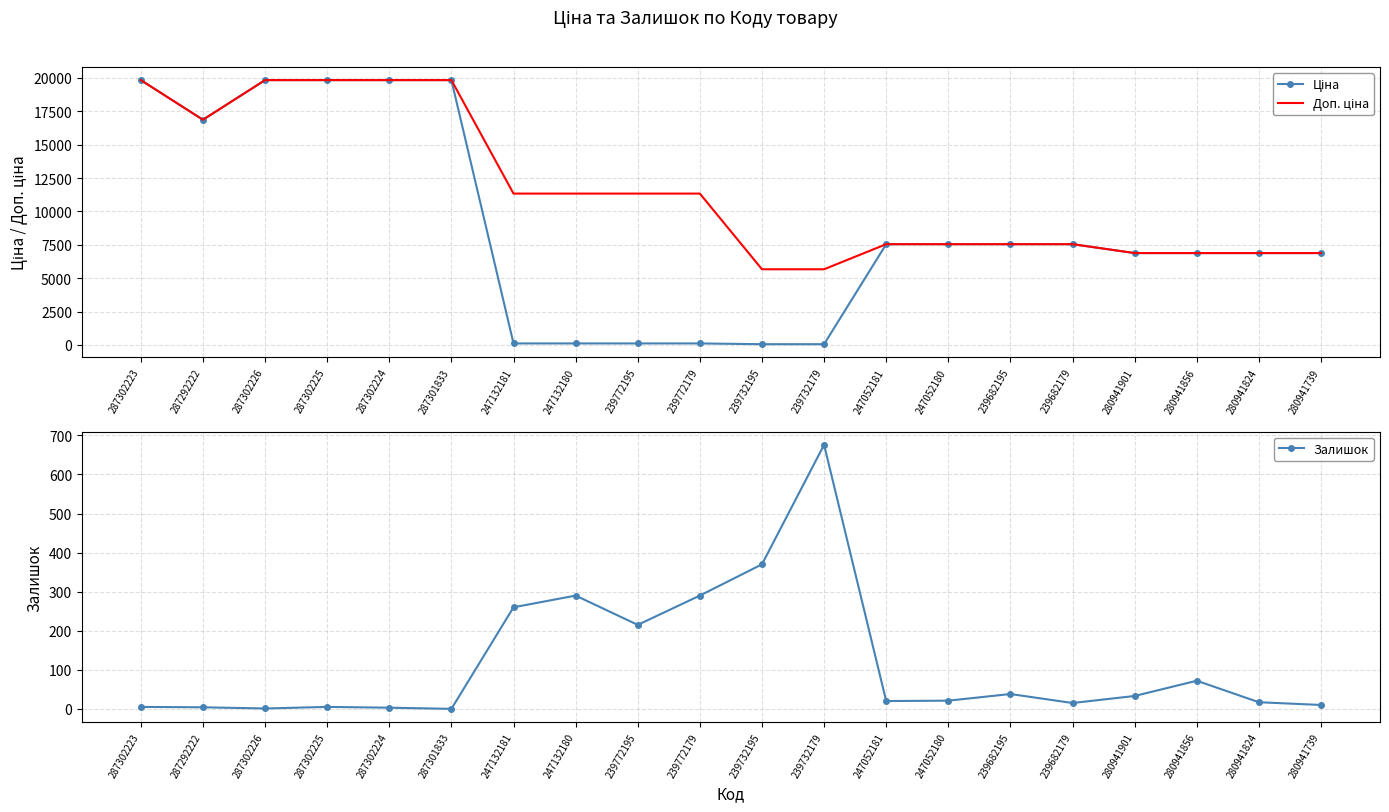

Is the value of Ціна at 287292222 greater than the value of Доп. ціна at 239772179?

Yes